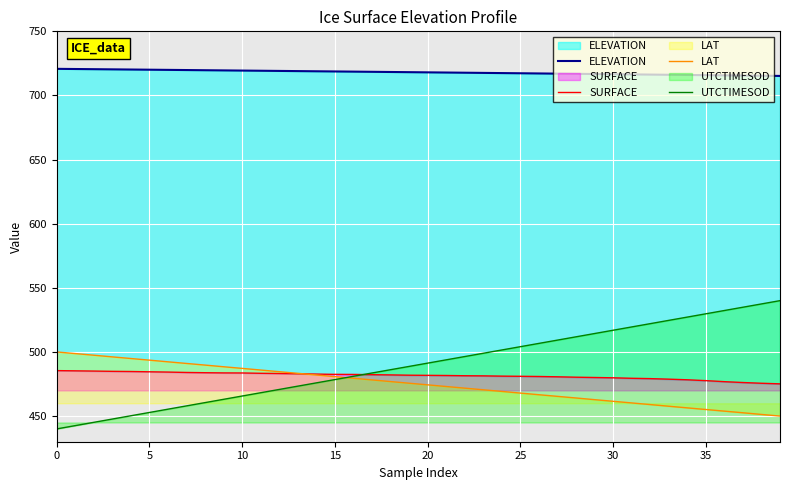

What is the average value of the SURFACE series?

481.5